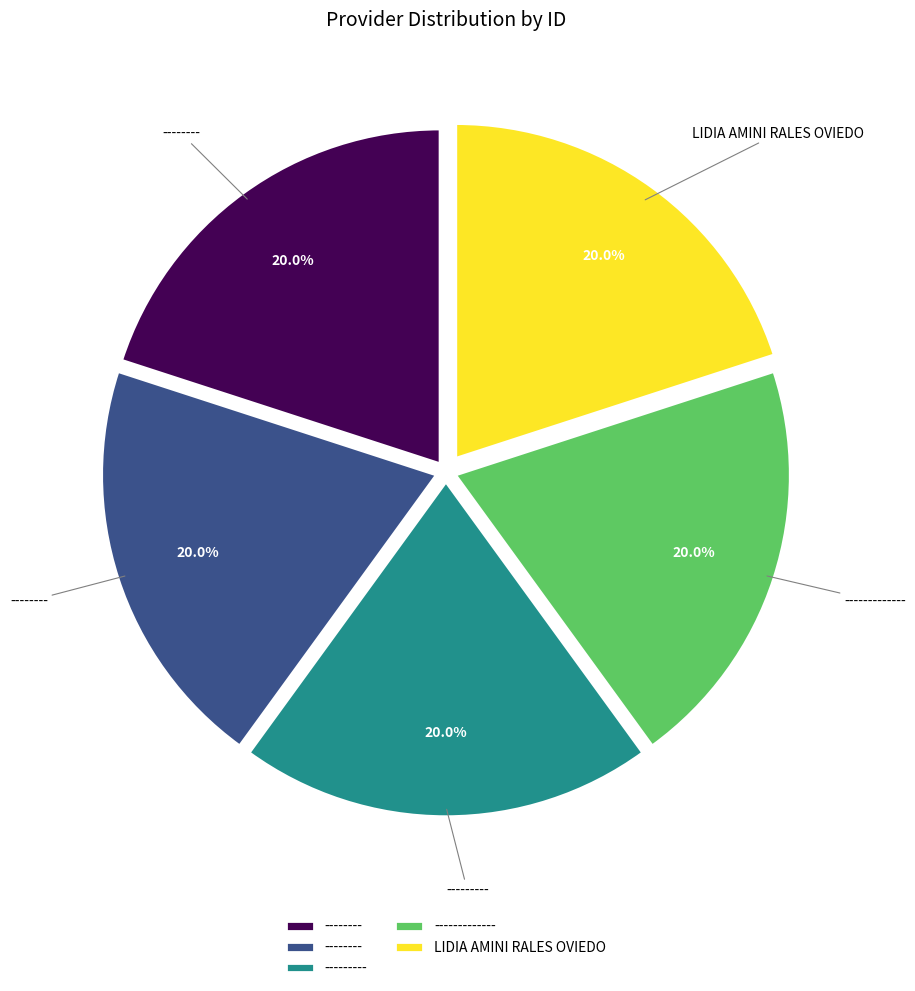

Is there a majority slice in this chart?

No